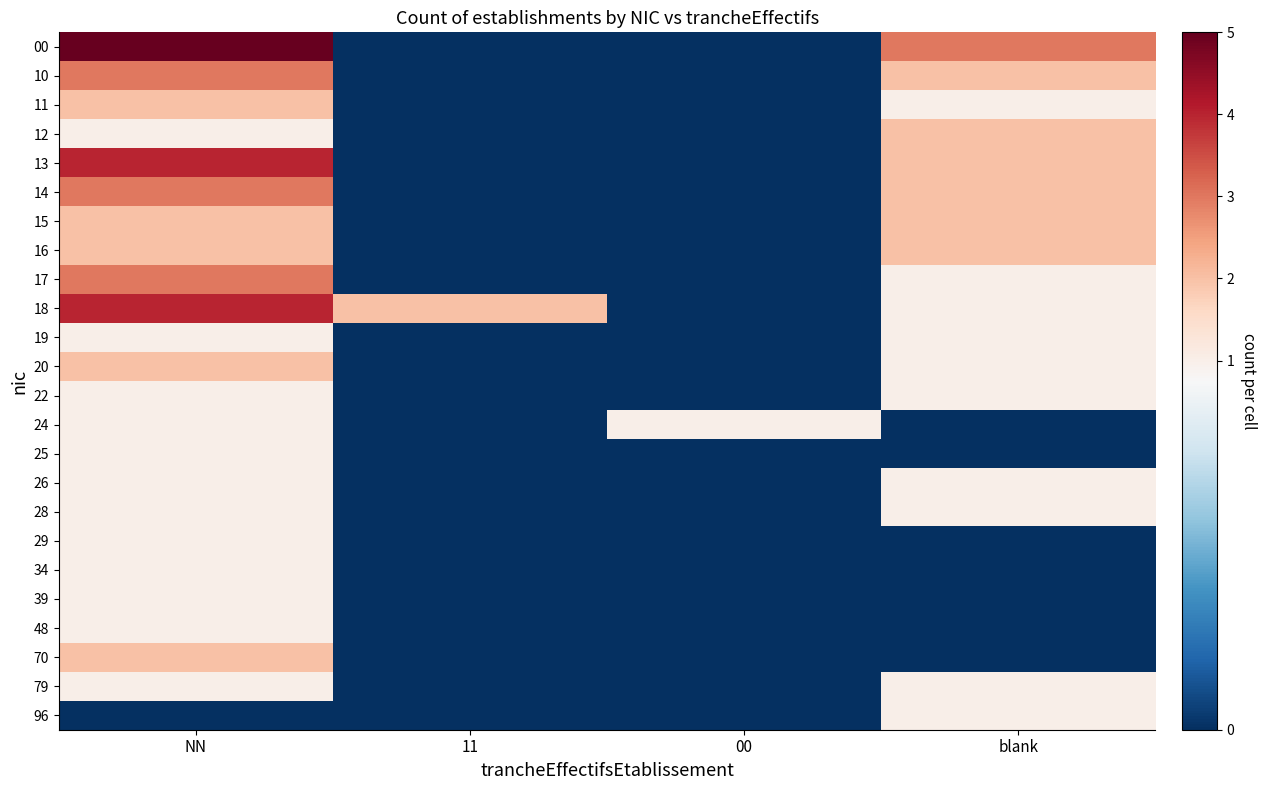

How many data points does each series have?

4